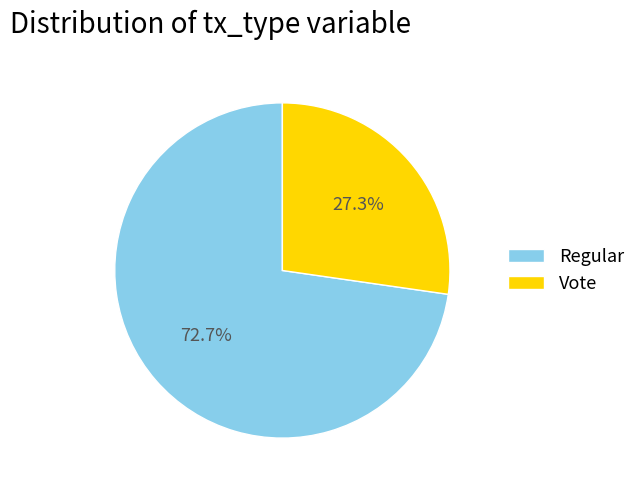

How many segments does this pie chart have?

2